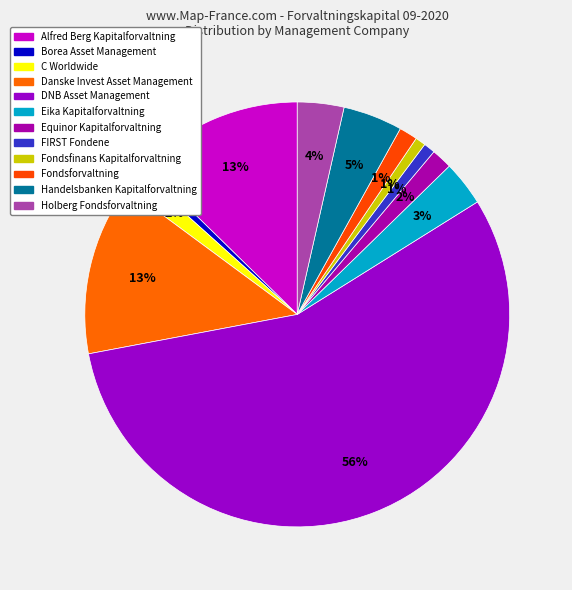

How many slices are in this pie chart?

12